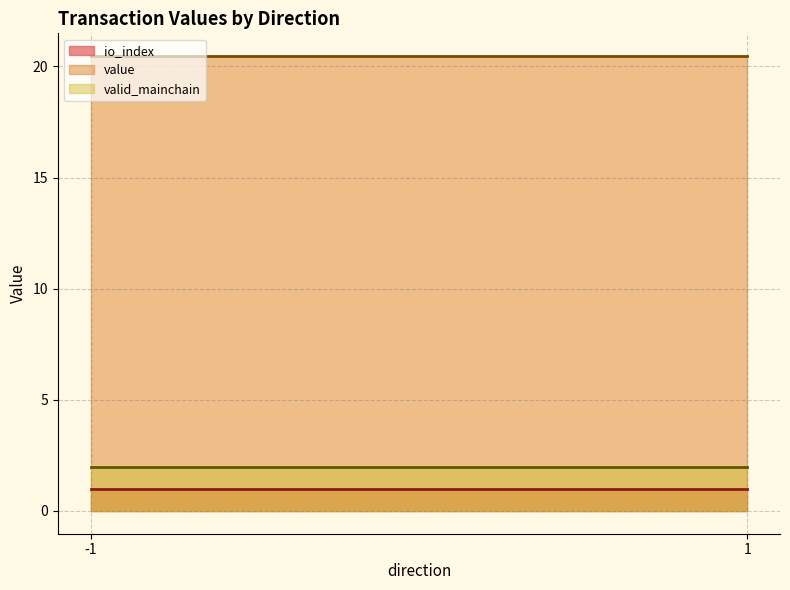

What is the lowest value of the valid_mainchain series?

2.0